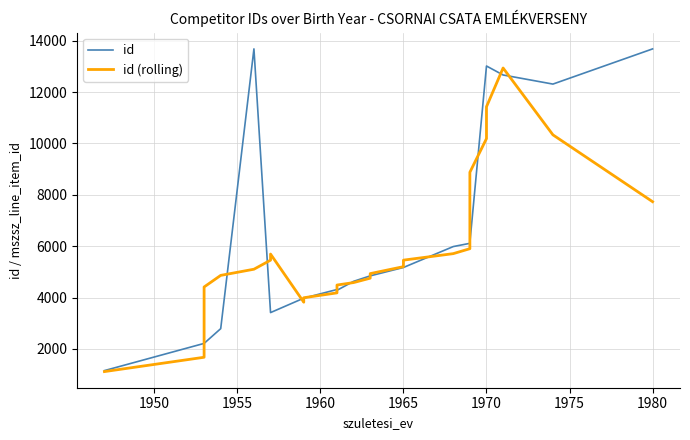

The value of id (rolling) at 21 is 2574.0. True or false?

False